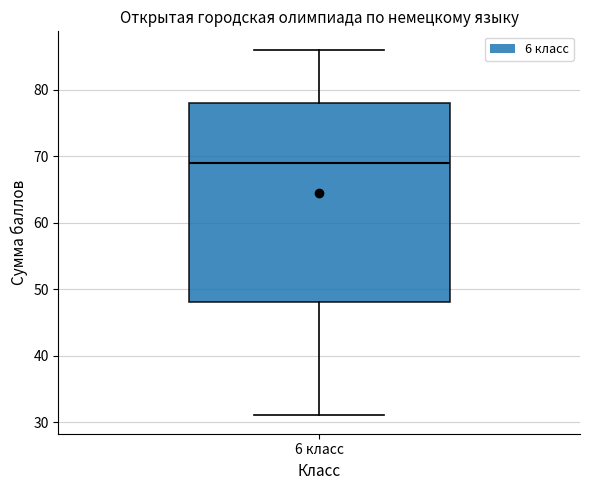

Transcribe this box plot: give where the median line is, the range the box spans, and where the two whiskers end, as read against the y-axis. The values are not printed on the chart, so give them approximately, as read against the axis.

median 69, box 48 to 78, whiskers 31 to 86